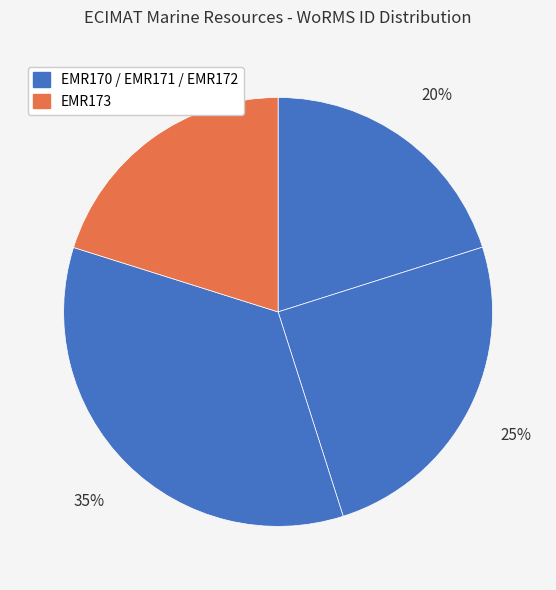

Is there a majority slice in this chart?

No